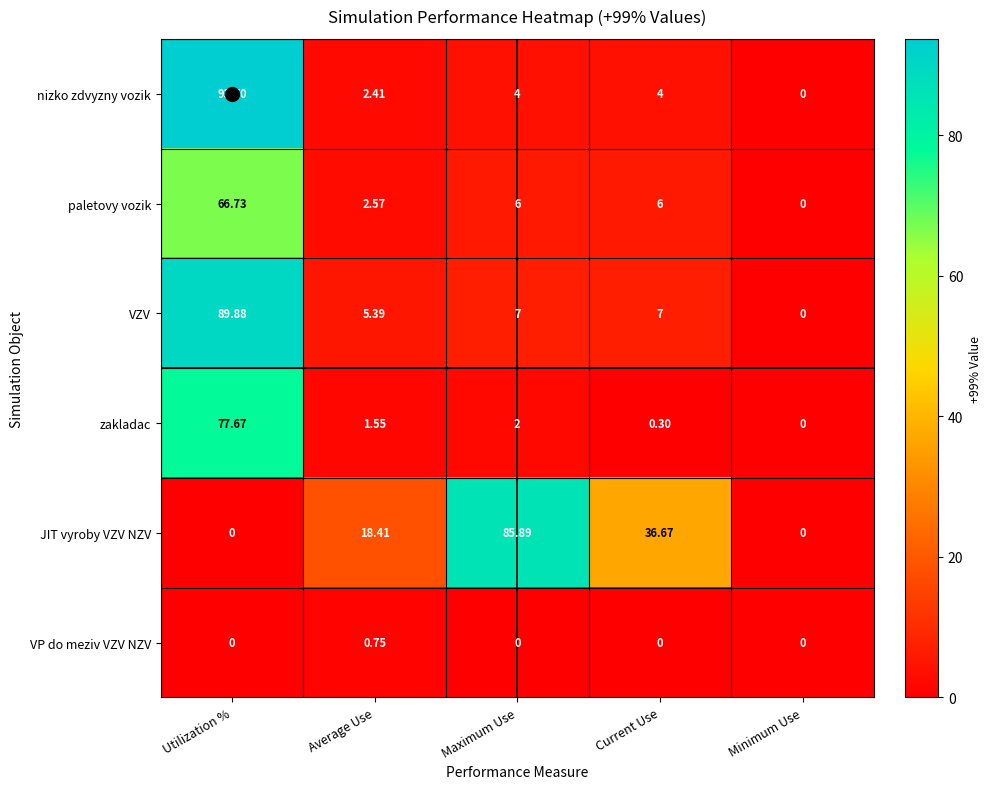

Which series has the largest total across all categories?

JIT vyroby VZV NZV